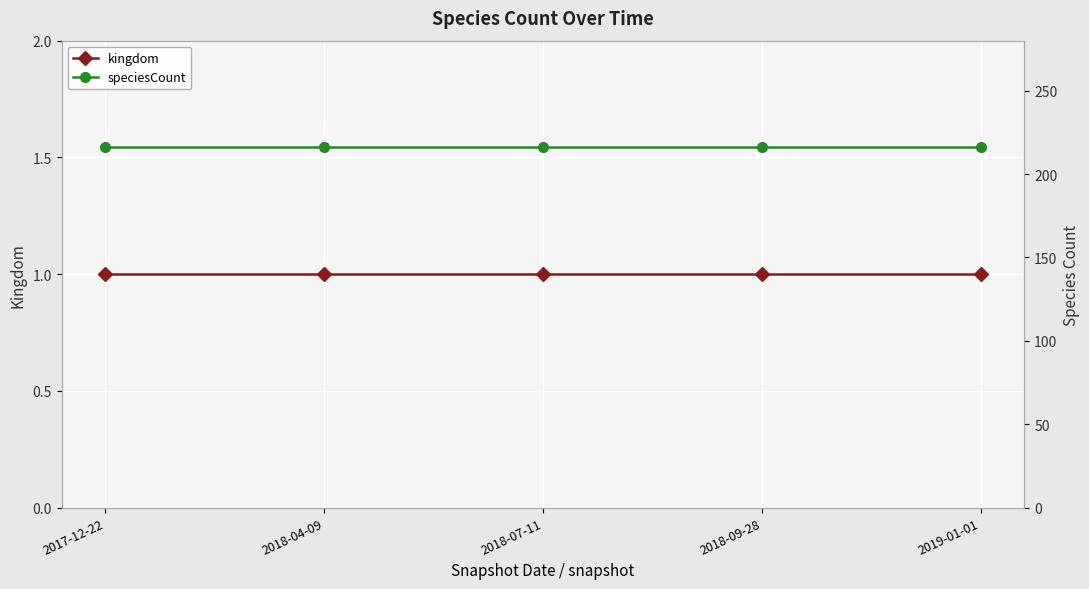

Reading left to right, what are all the values shown in this chart?

kingdom: 1	1	1	1	1
speciesCount: 216	216	216	216	216